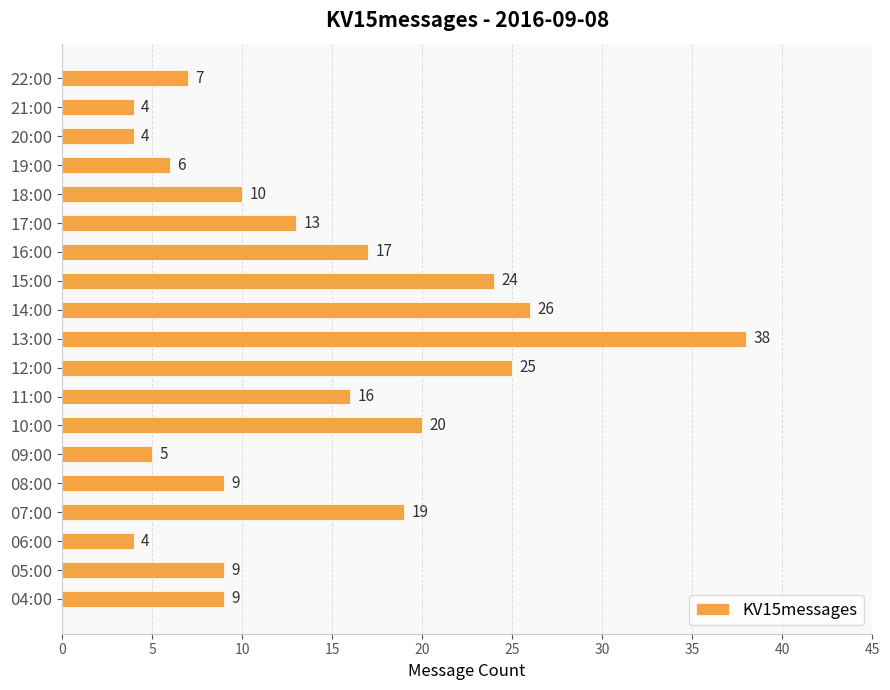

What is the average value?

14